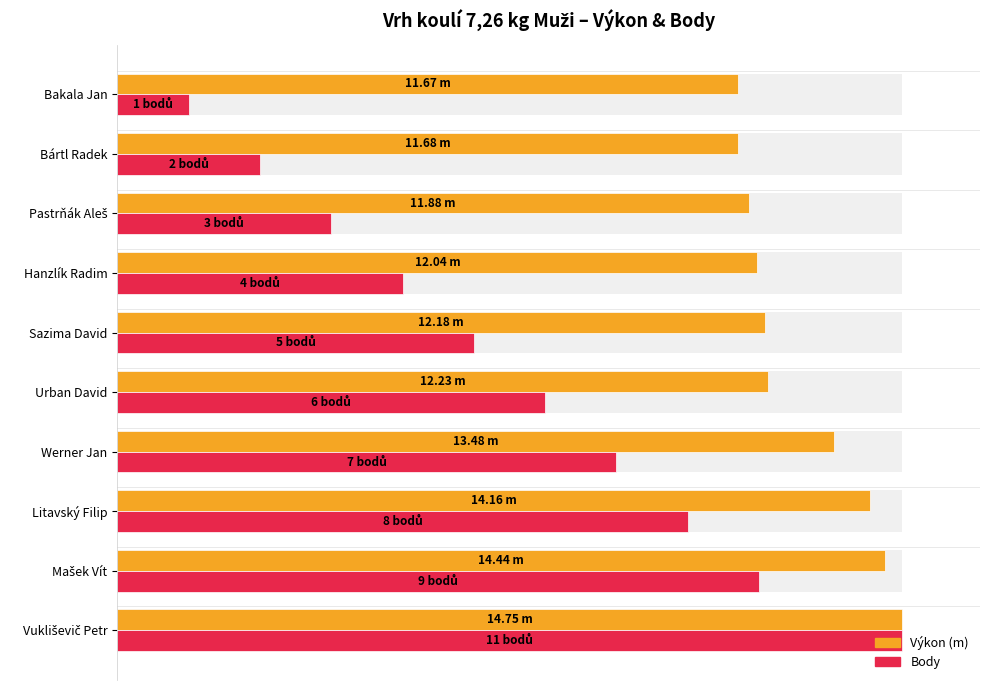

How many data points does each series have?

10